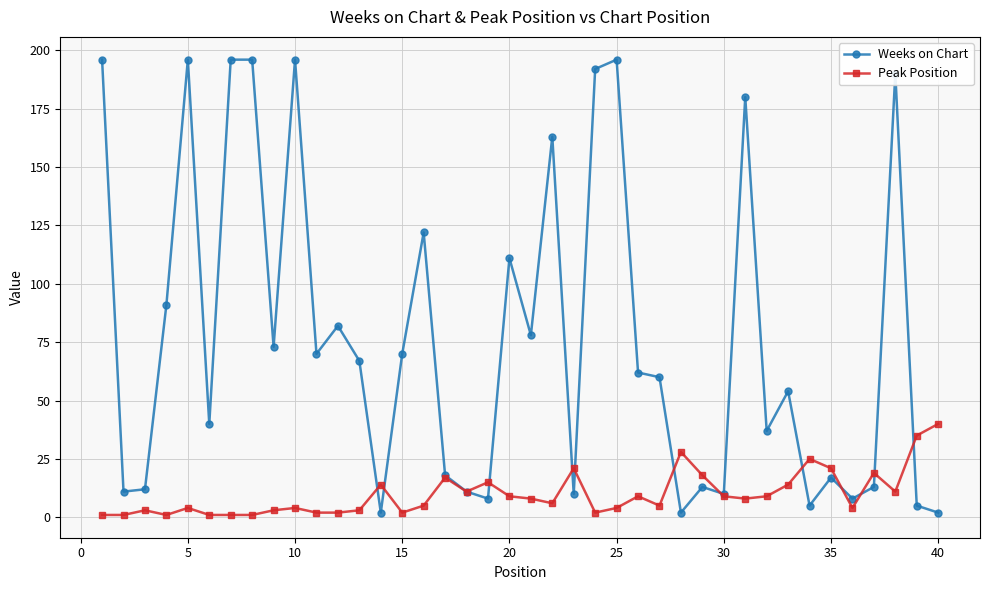

How many values in the Weeks on Chart series are below 62?

20